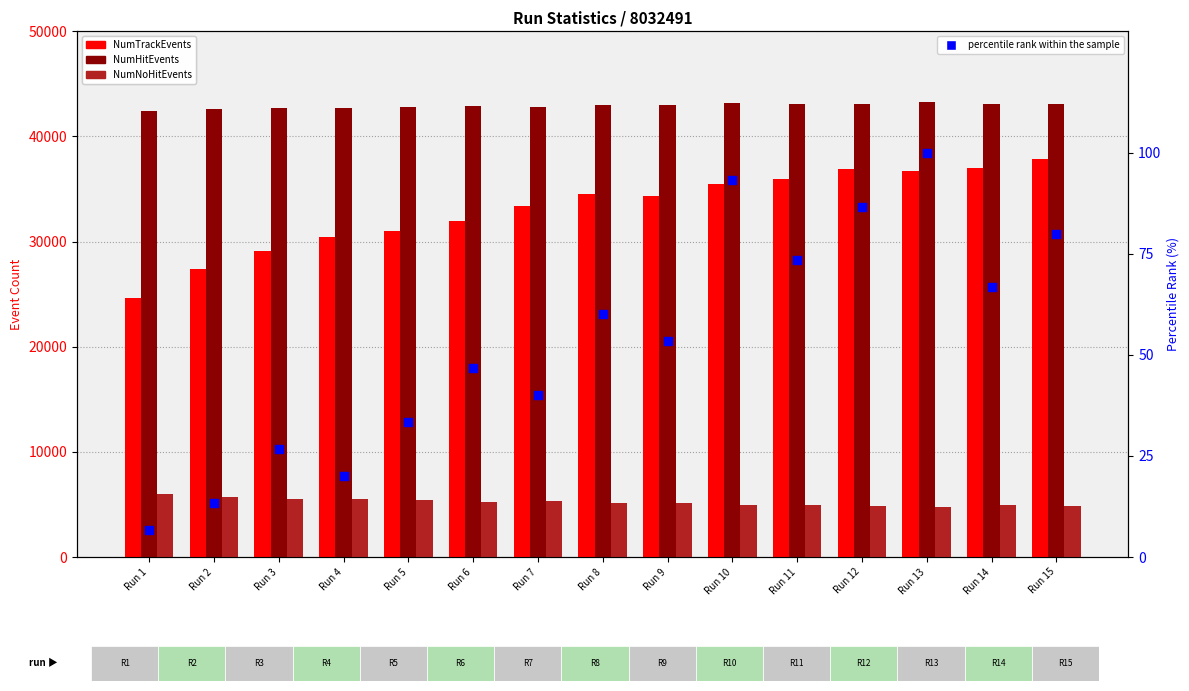

Is the value of percentile rank within the sample at Run 6 greater than the value of NumTrackEvents at Run 13?

No